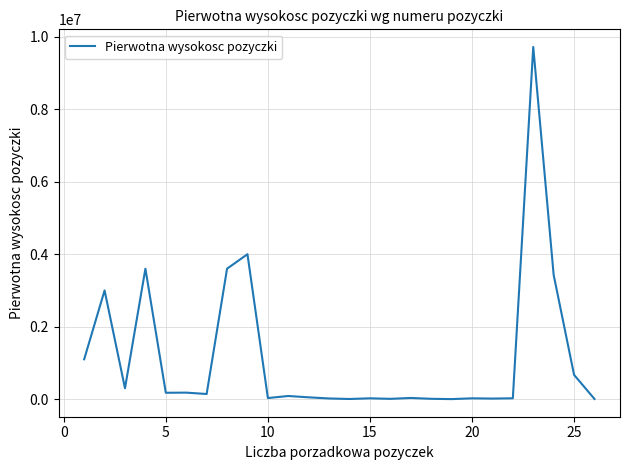

What is the sum of all values?

30252583.3